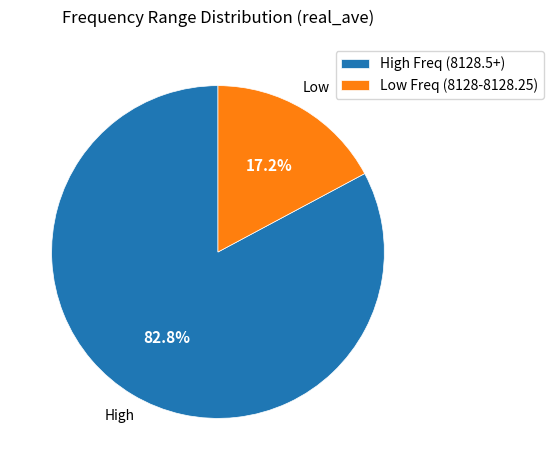

Rank the categories by value from highest to lowest.

High Freq (8128.5+), Low Freq (8128-8128.25)